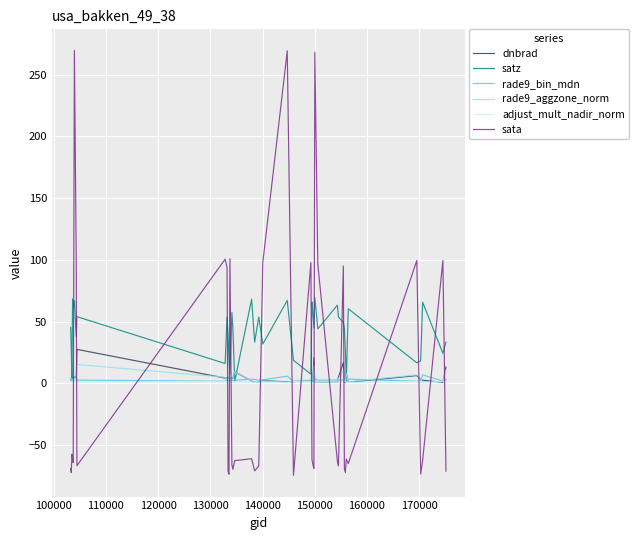

Which series has the largest total across all categories?

satz